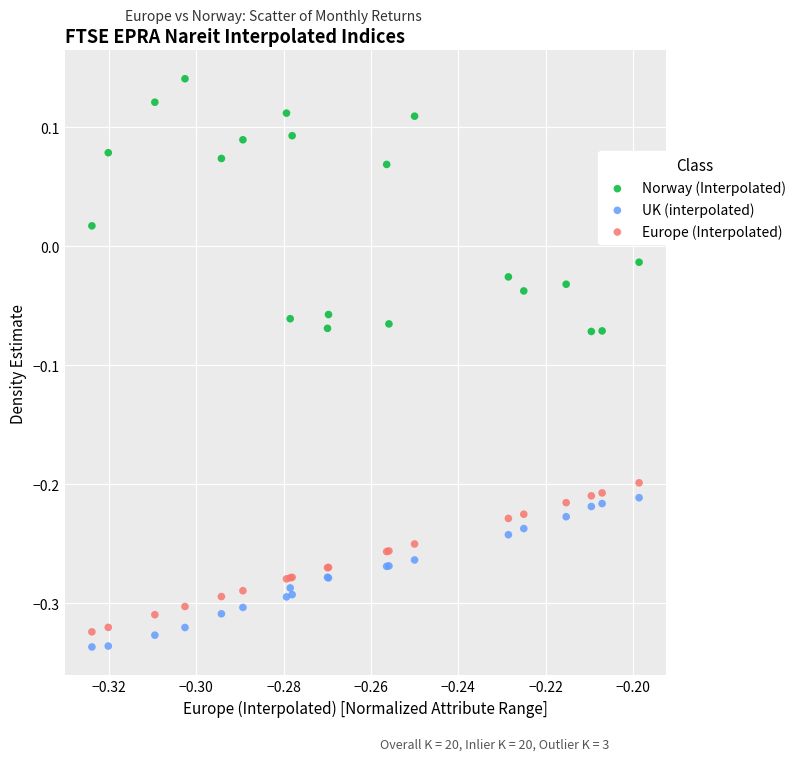

Which series contains the highest Y value?

Norway (Interpolated)